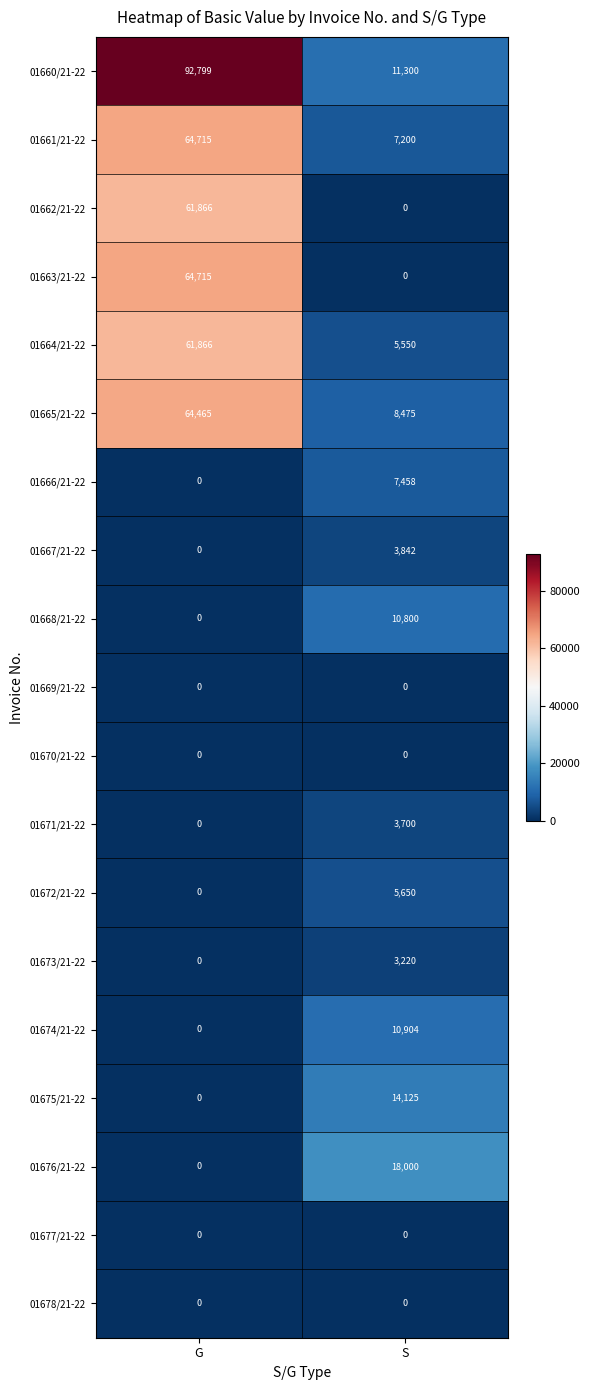

Which series has the largest total across all categories?

01660/21-22